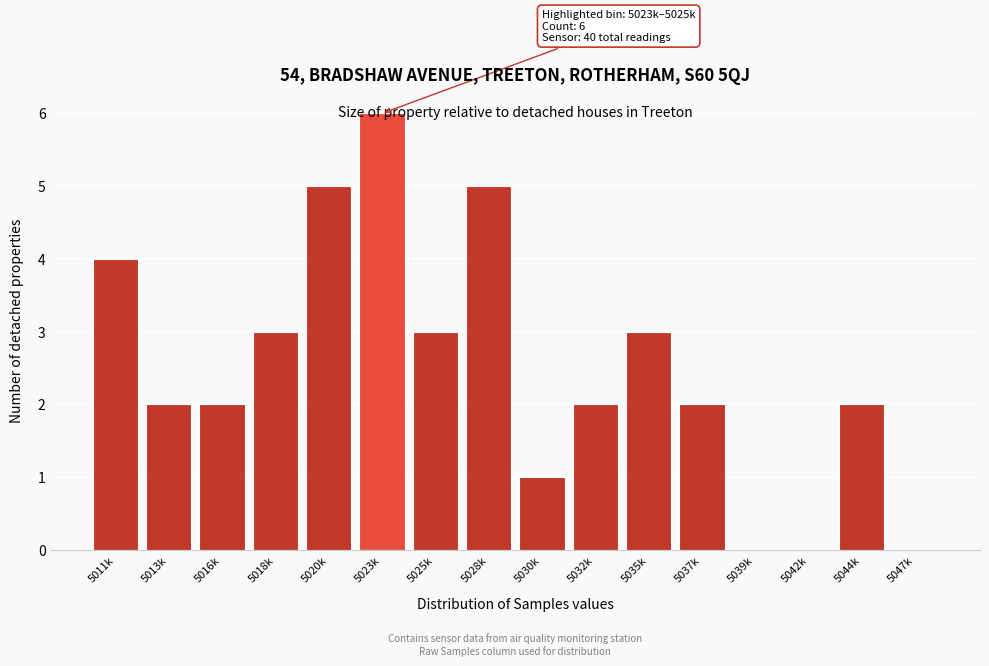

What is the change in value from 5020k to 5037k?

-3